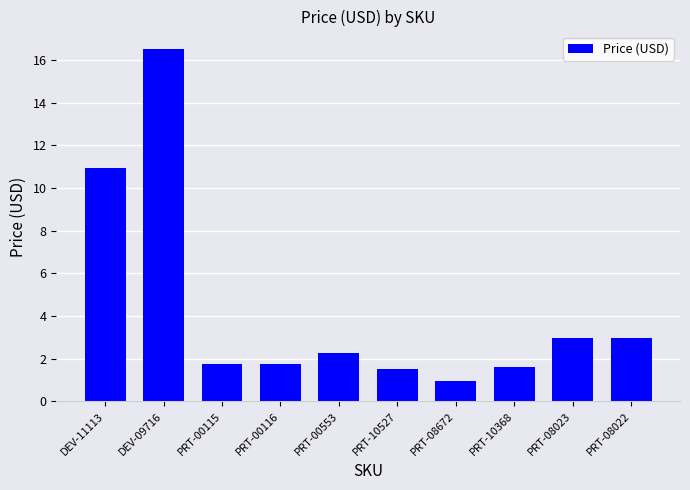

Which label corresponds to the smallest value in the chart?

PRT-08672